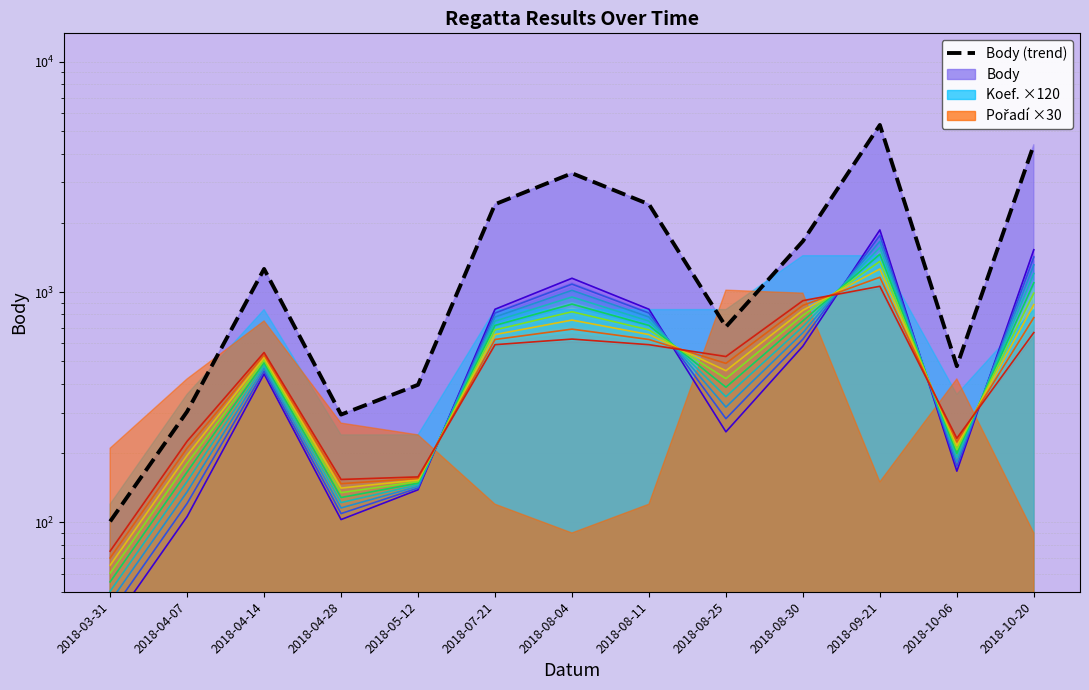

The value at 2018-04-28 is 188. True or false?

False